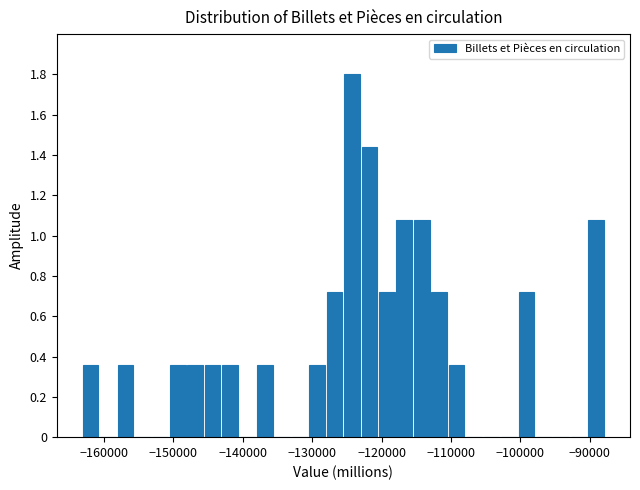

Read against the x-axis, roughly where is the centre of the tallest bar?

-124000